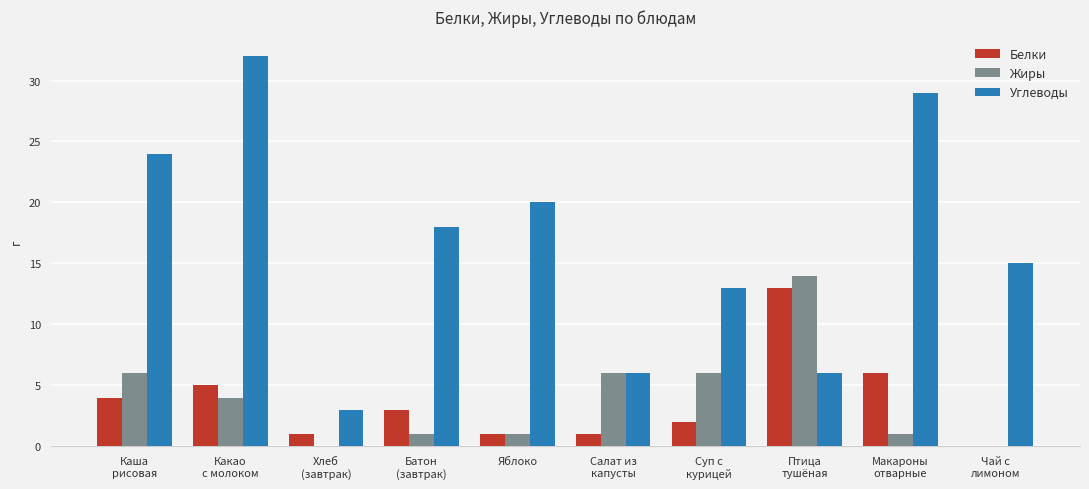

What is the highest value of the Углеводы series?

32